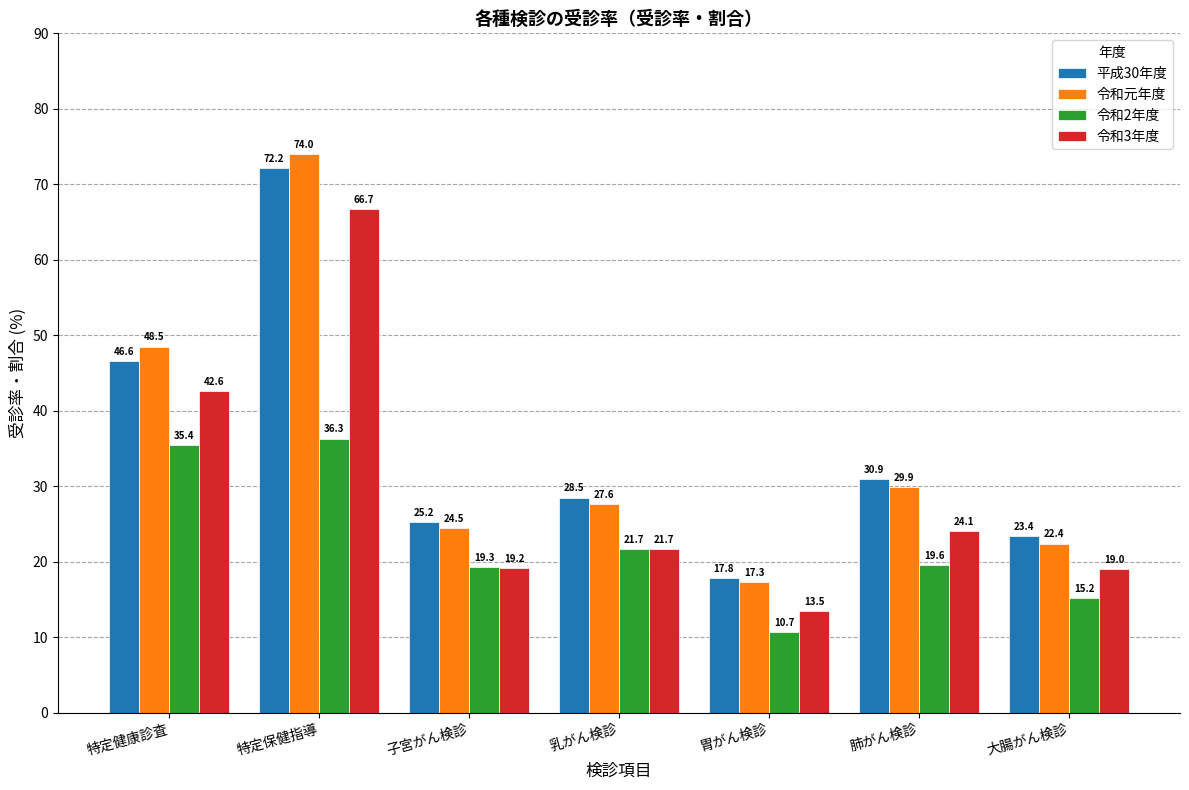

What are all the series names shown in the legend?

平成30年度, 令和元年度, 令和2年度, 令和3年度